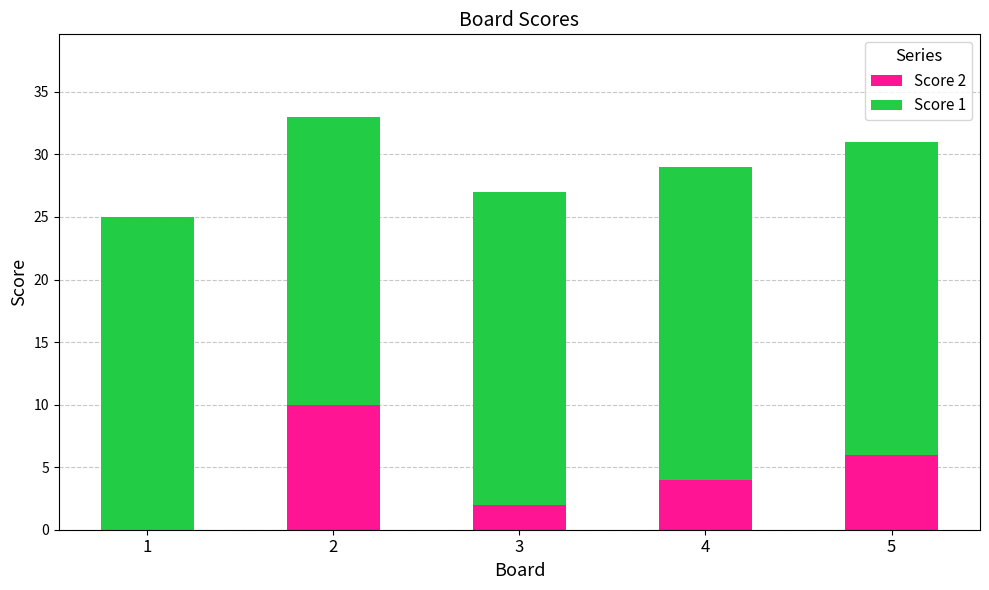

True or false: Score 2 has a value of 9 at 5.

False